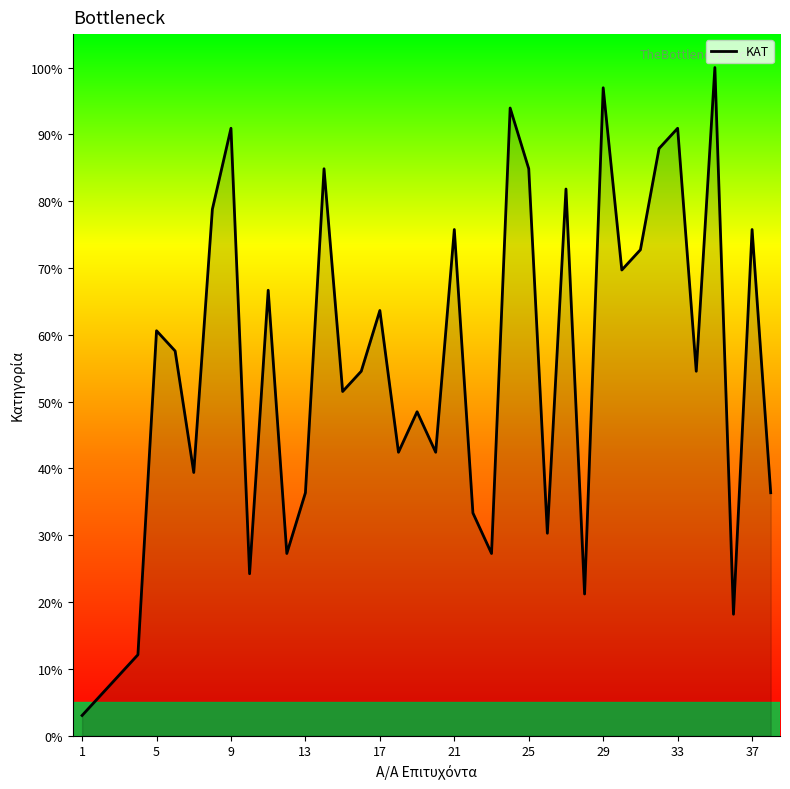

What is the difference between the maximum and minimum values?

97.0